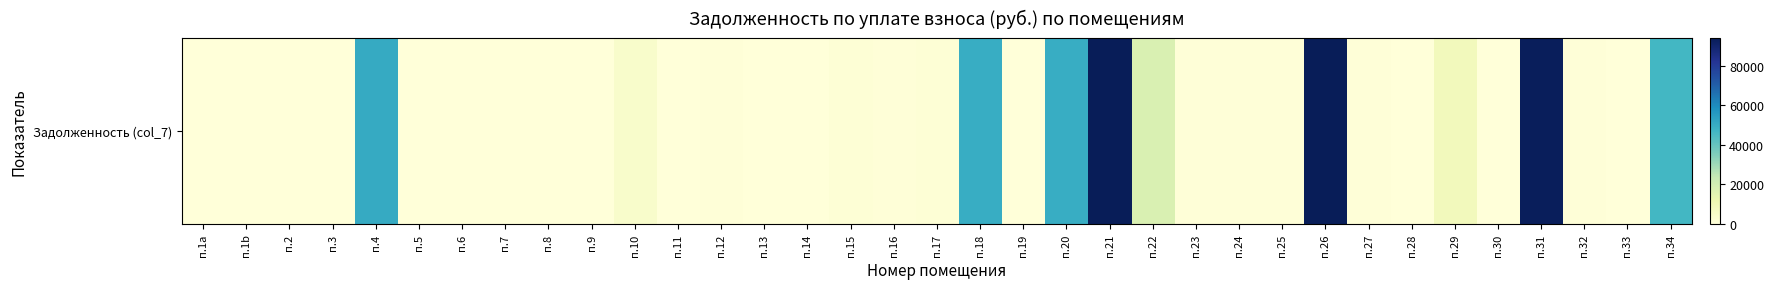

What is the maximum value shown in the chart?

94092.4